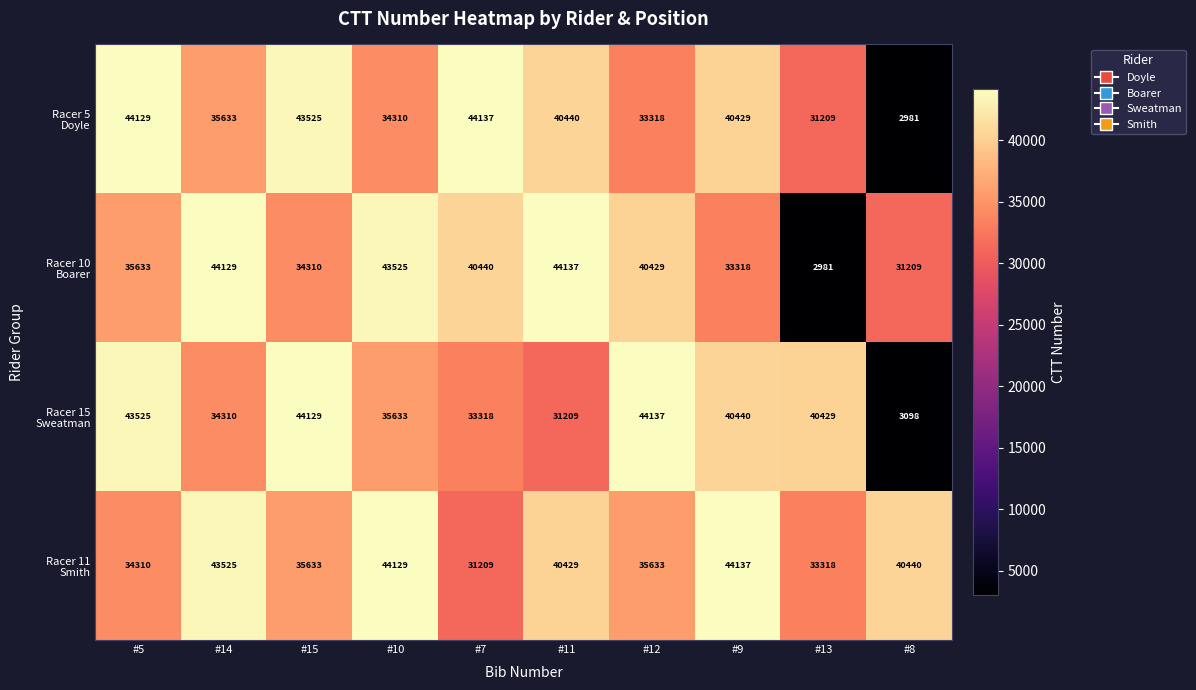

What is the difference between the highest and lowest values at #8?

37459